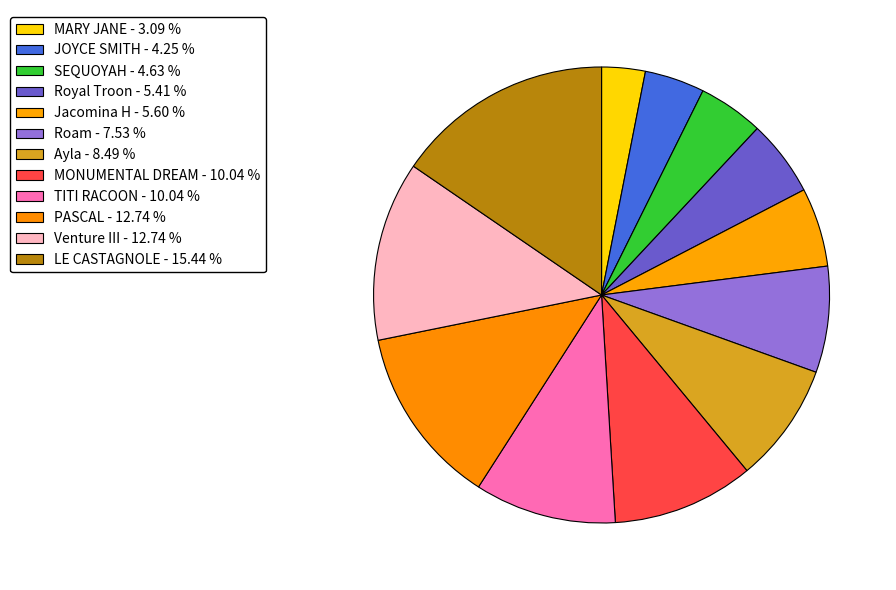

What percentage is the Ayla slice, to the nearest percent?

8%